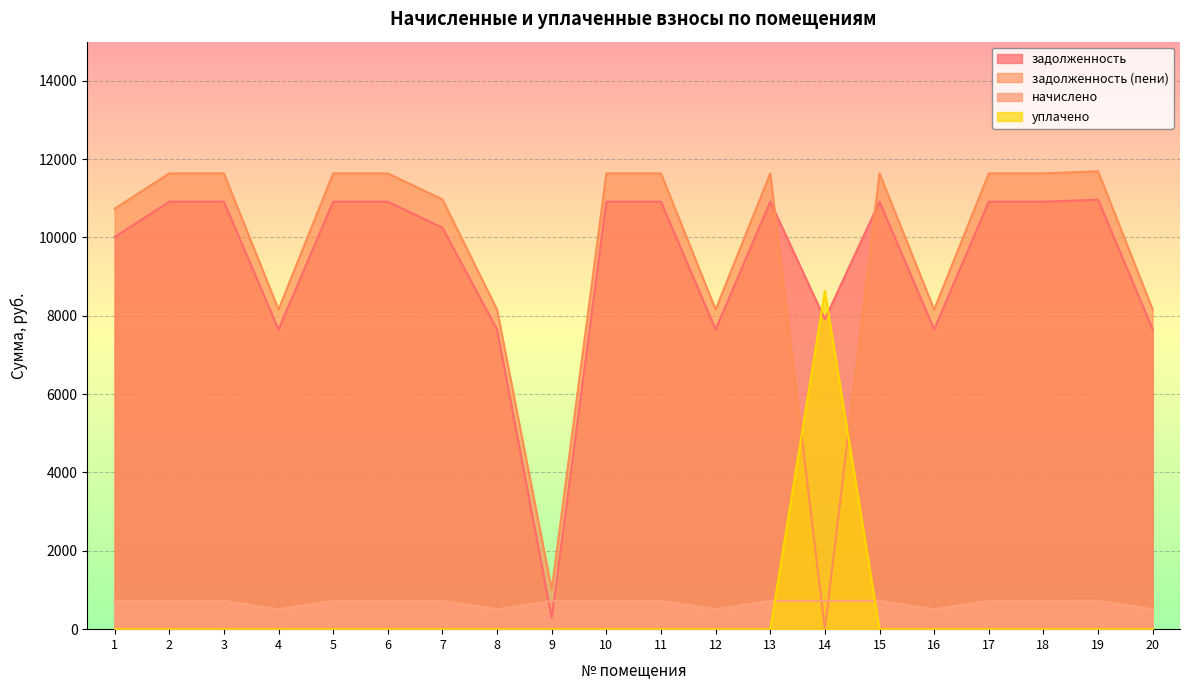

What is the difference between the maximum and minimum values in the задолженность series?

10676.4